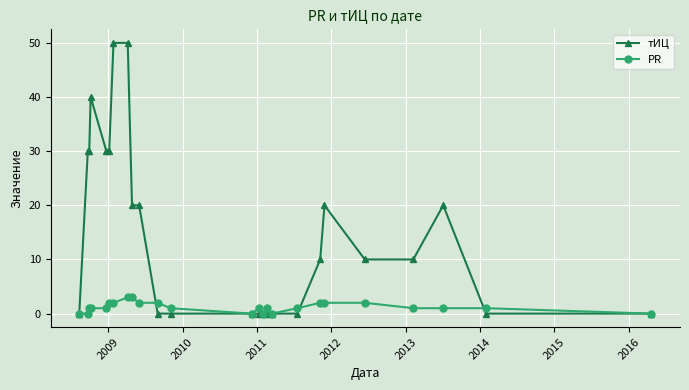

What is the value of the тИЦ point at the 7th from the left?

50